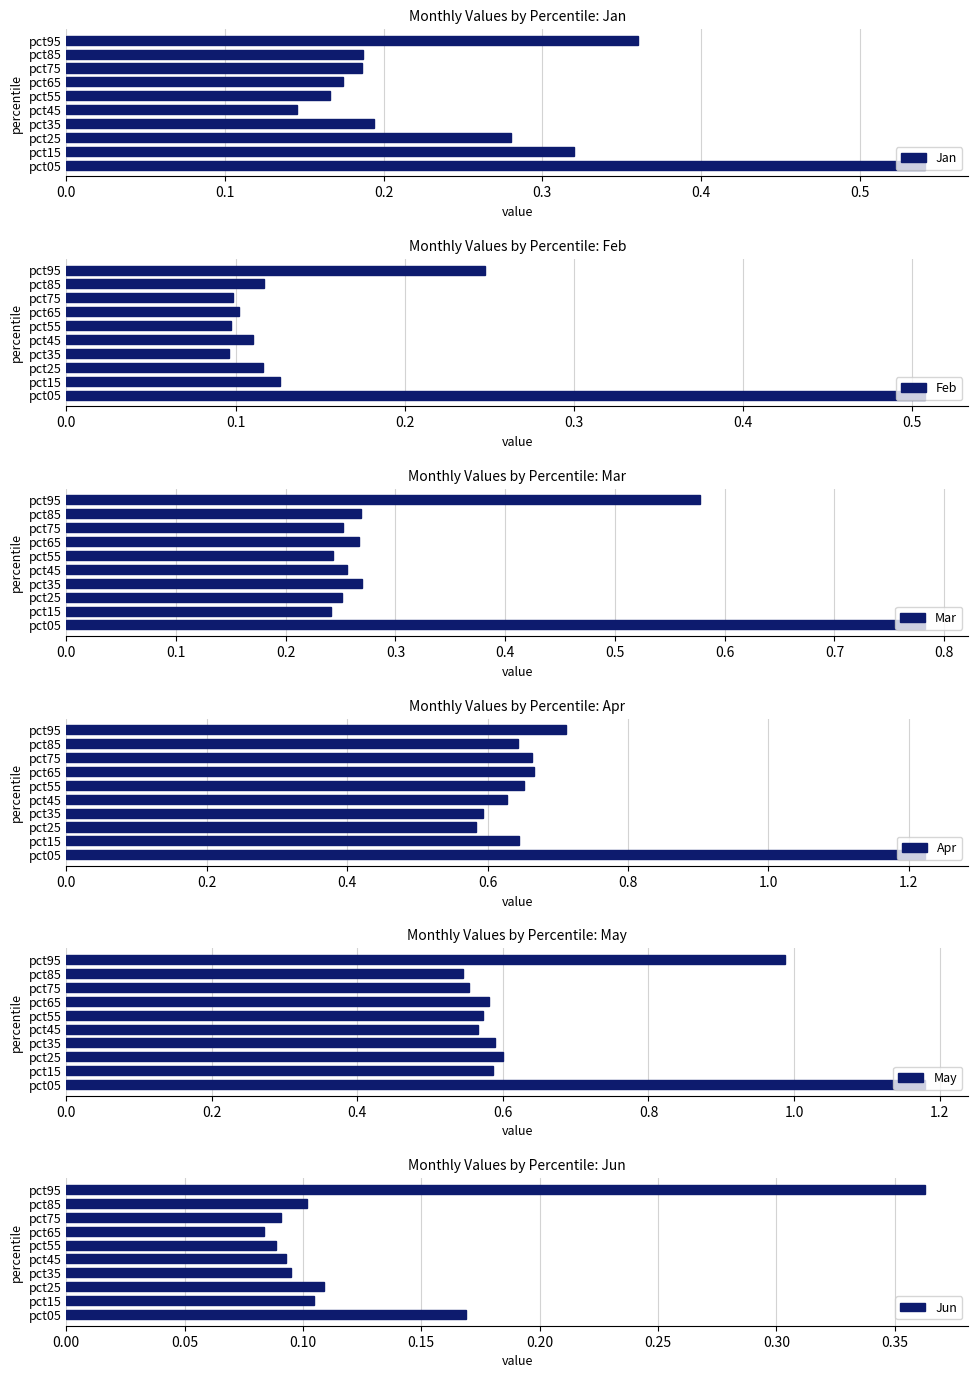

What is the average value of the May series?

0.7